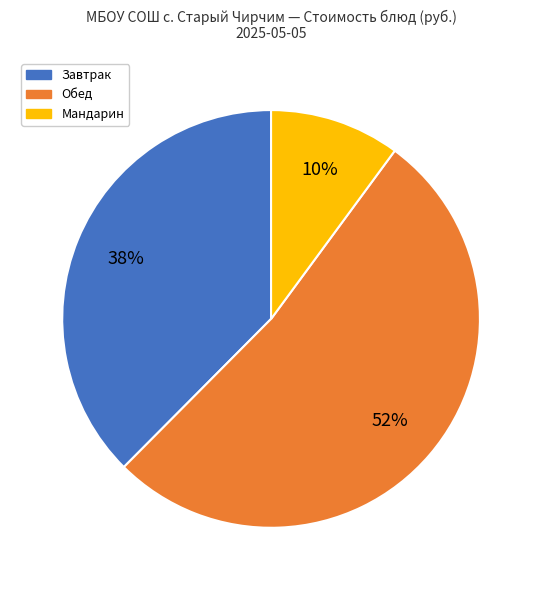

Is Мандарин the majority of the pie?

No